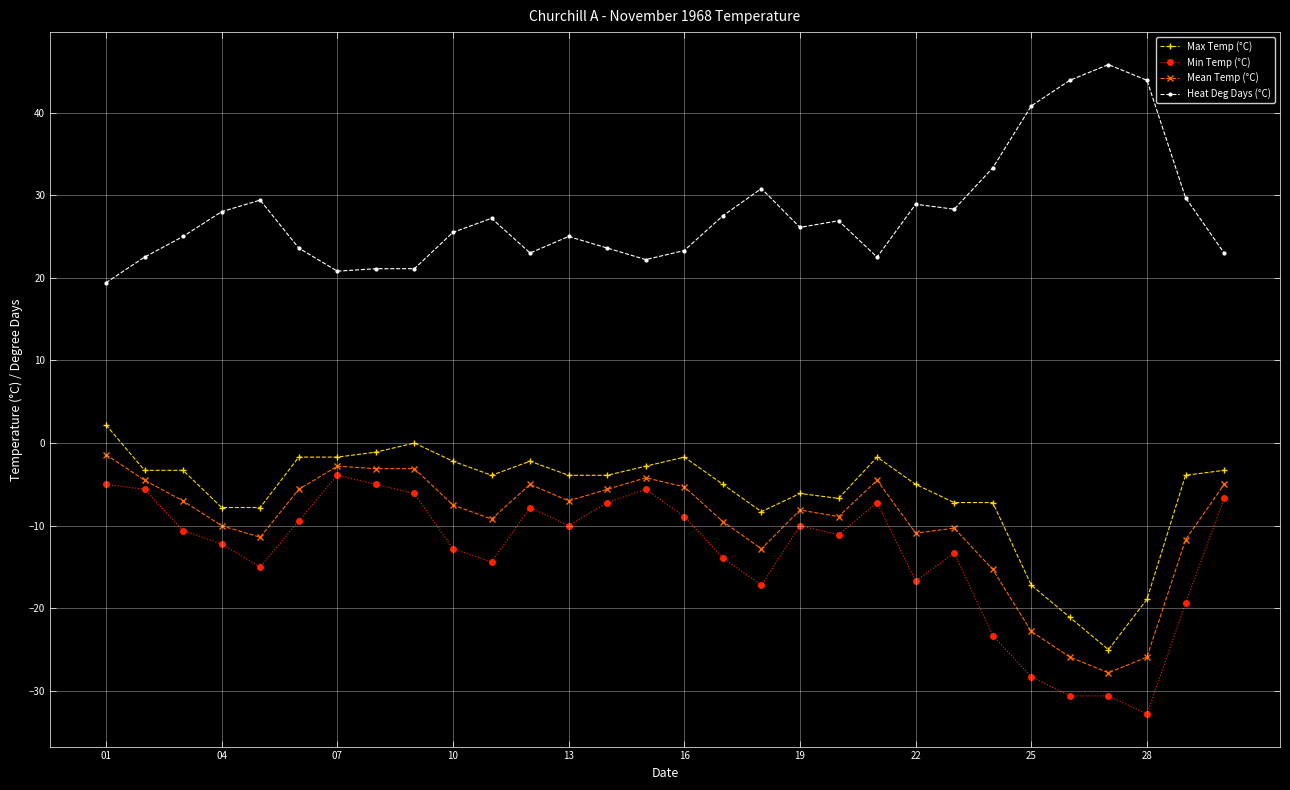

What is the value of the Max Temp (°C) point at the 25th from the left?

-17.2